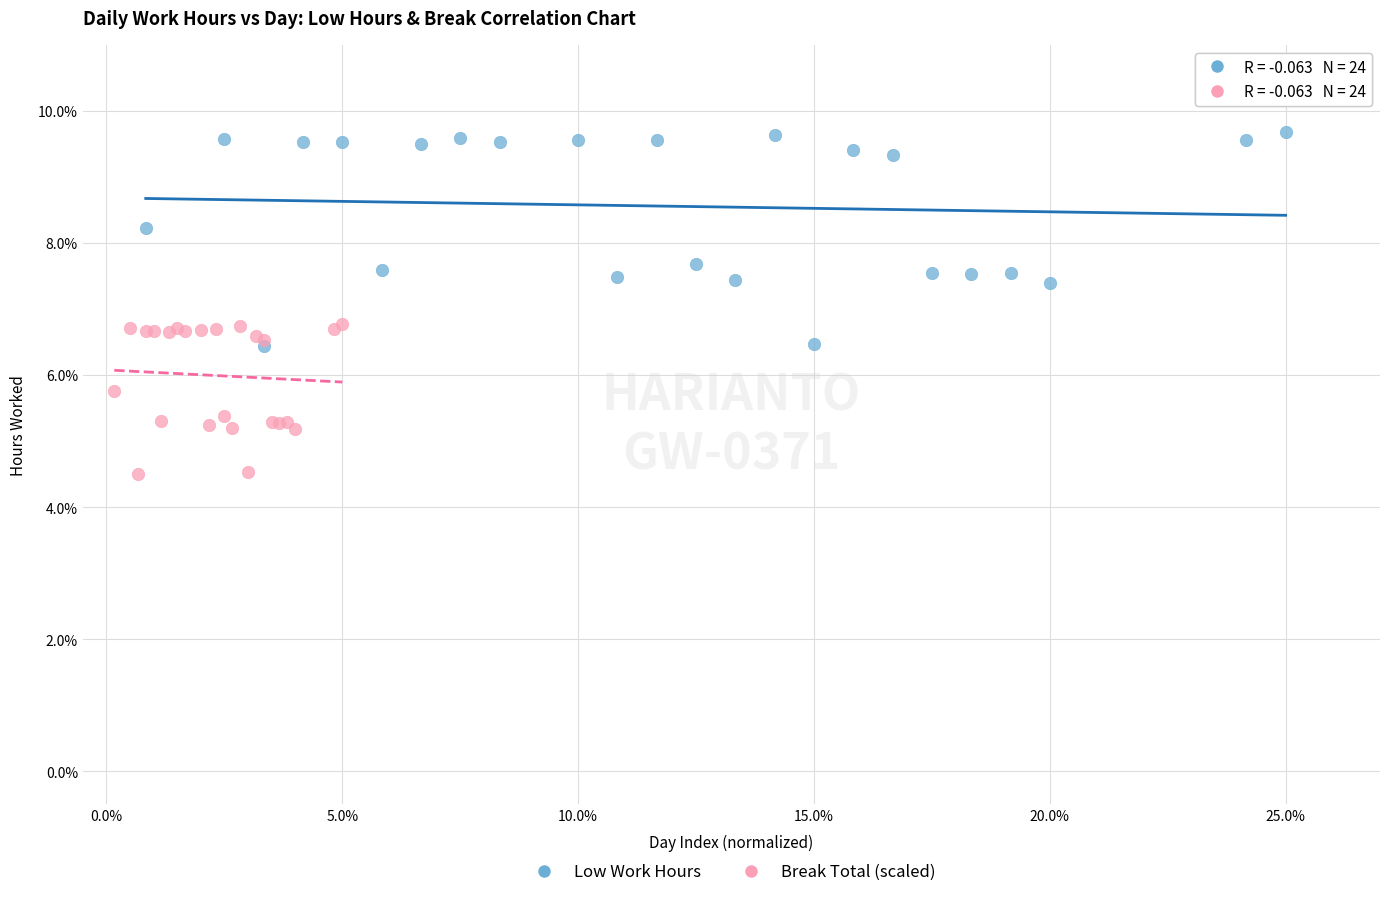

Which series has the widest spread of Y values?

Low Work Hours